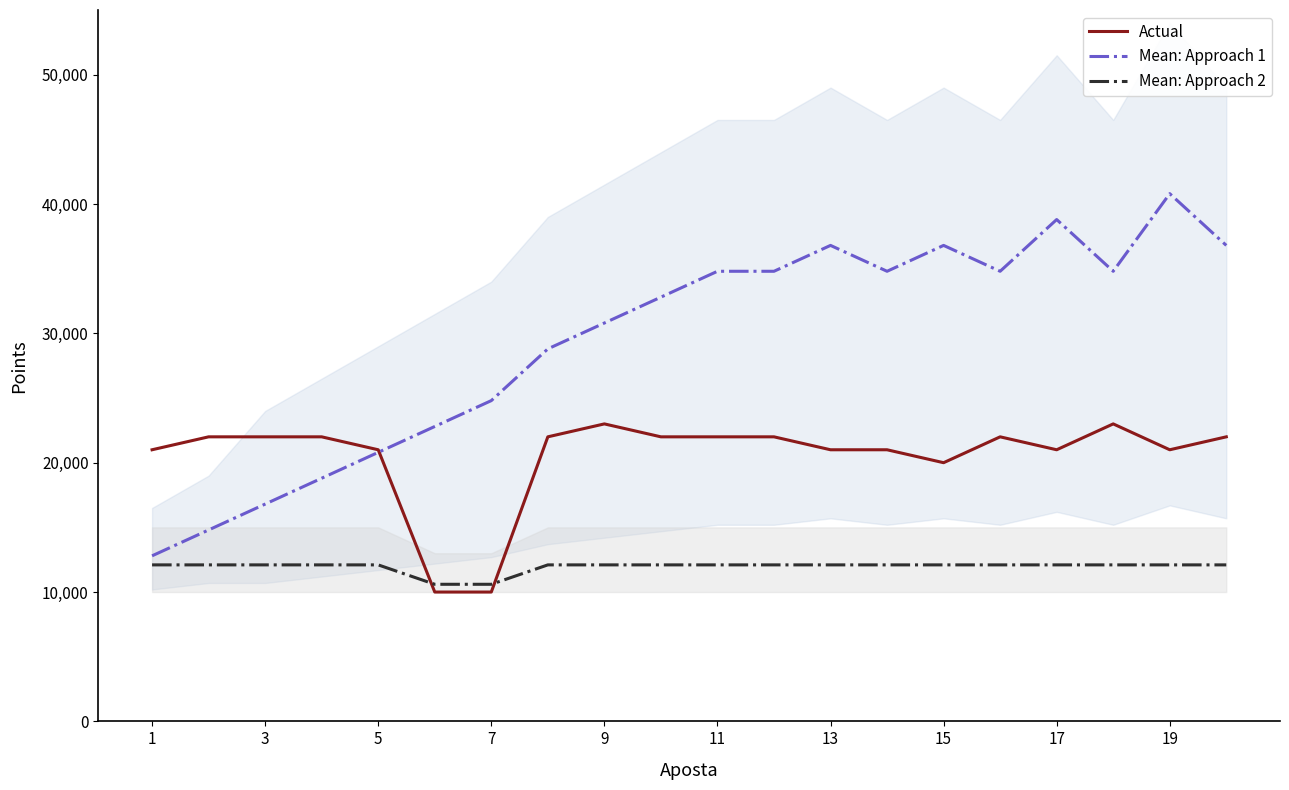

What is the value of the Mean: Approach 2 point at the 1st from the left?

12100